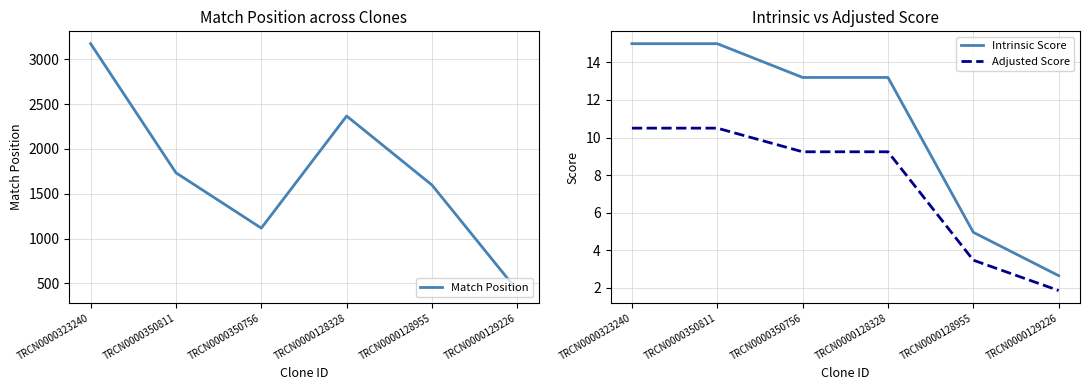

What is the sum of the Match Position values at TRCN0000128328 and TRCN0000350756?

3484